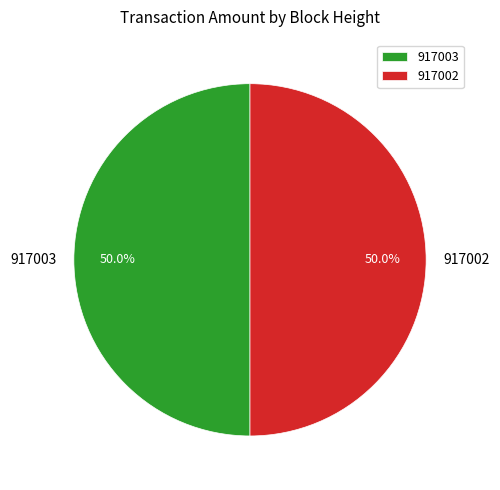

Combined, do 917003 and 917002 account for over 50%?

Yes